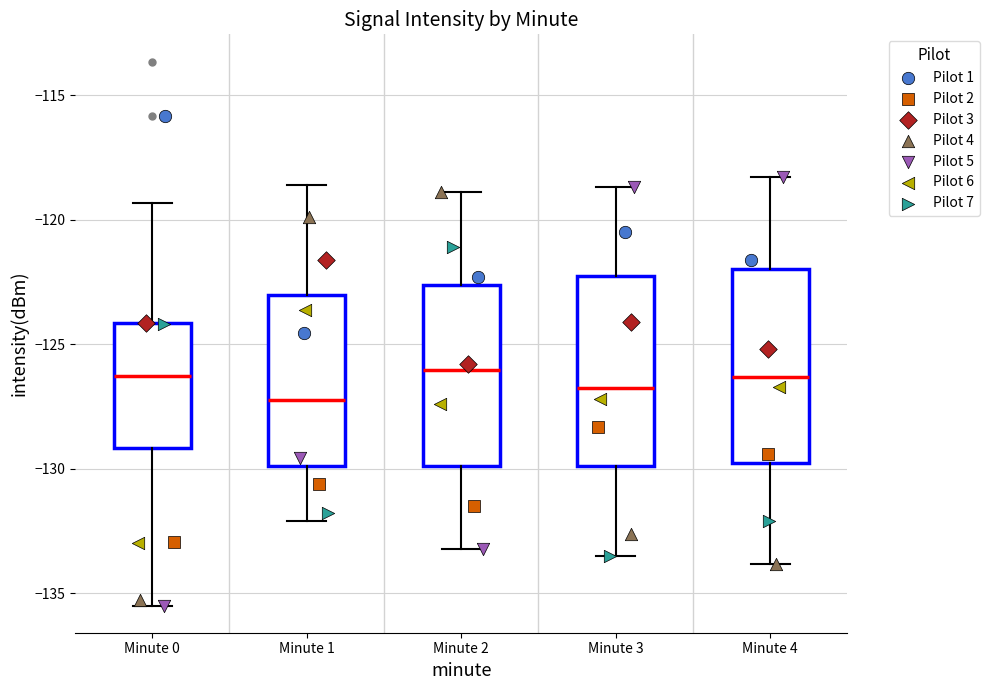

Where does the median line of the box for Minute 2 sit on the y-axis? The values are not printed on the chart, so give them approximately, as read against the axis.

-126.0